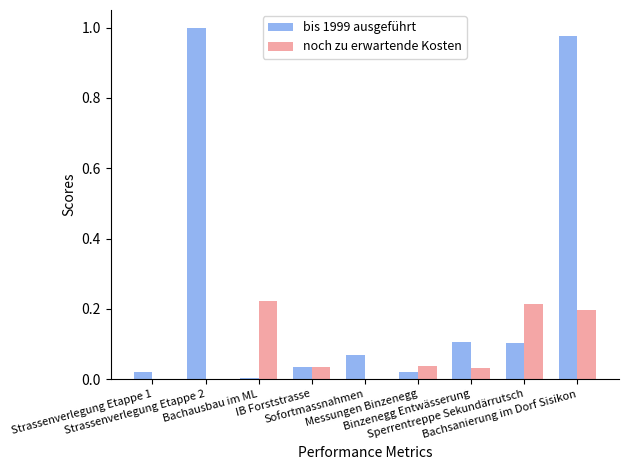

Which series changed the most between Bachausbau im ML and IB Forststrasse?

noch zu erwartende Kosten